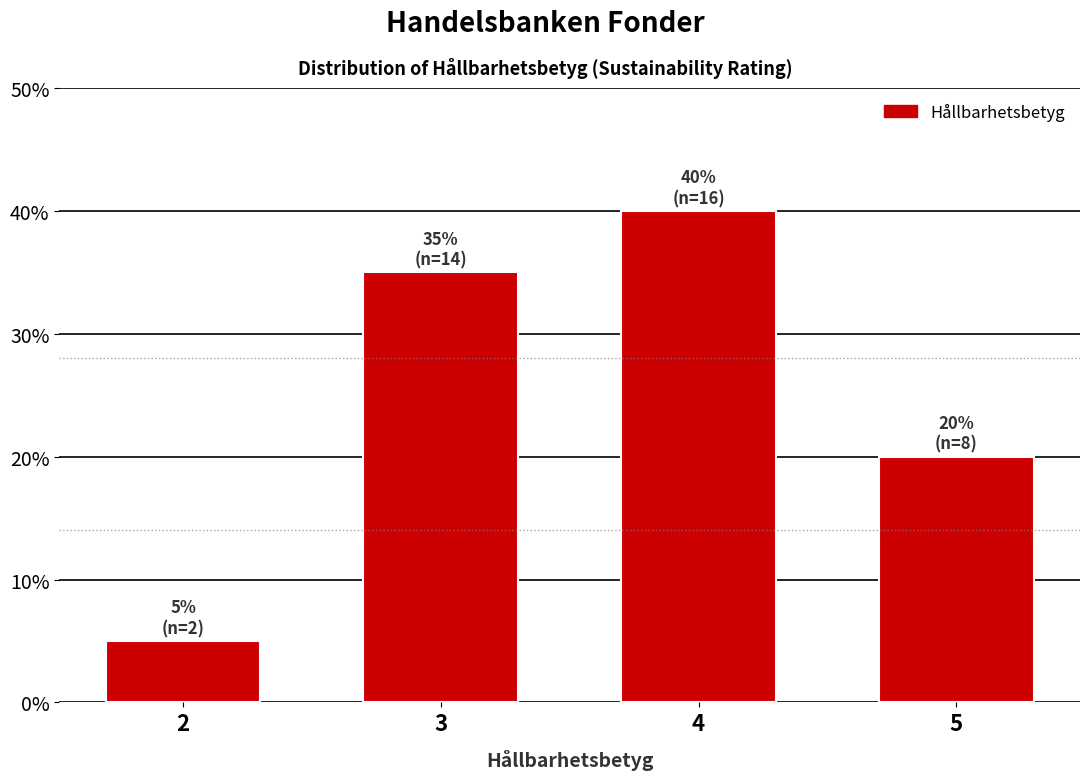

Reading left to right, extract all data points from this chart.

5	35	40	20